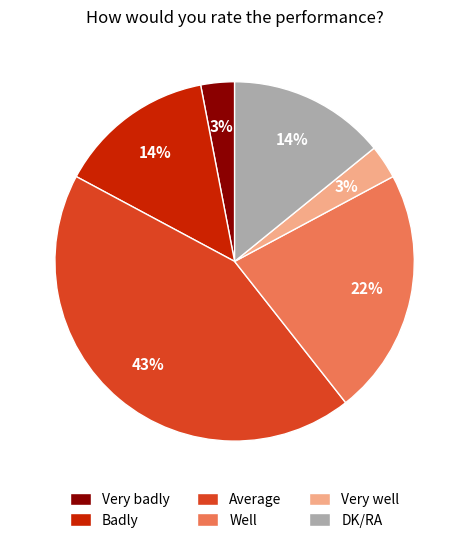

Does any single category account for the majority?

No